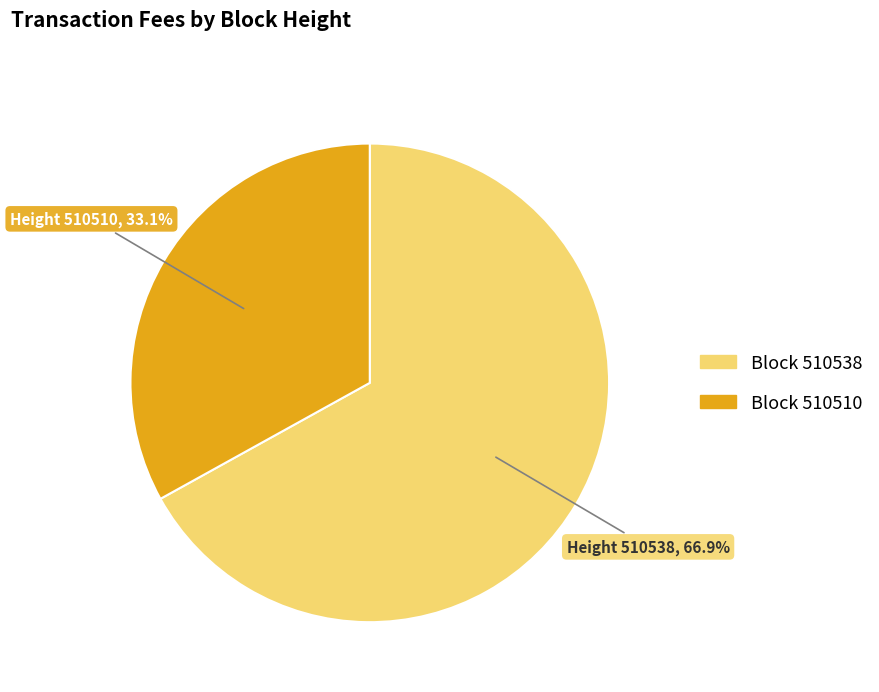

Is there a majority slice in this chart?

Yes